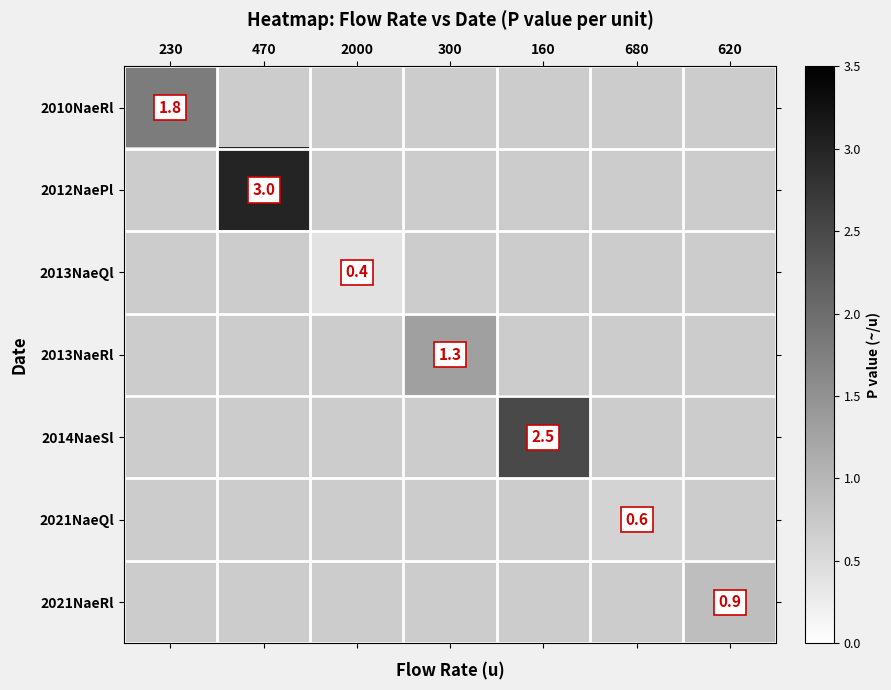

At which category does the chart reach its minimum across all series?

2000